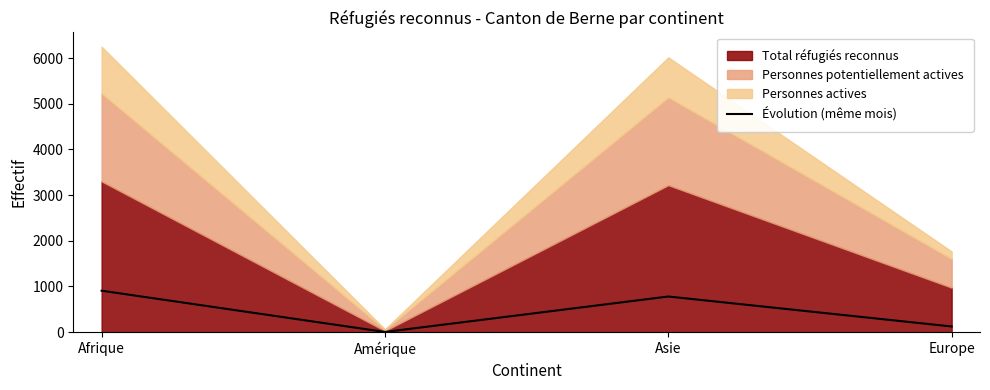

At which category does Évolution (même mois) reach its first local valley?

Amérique